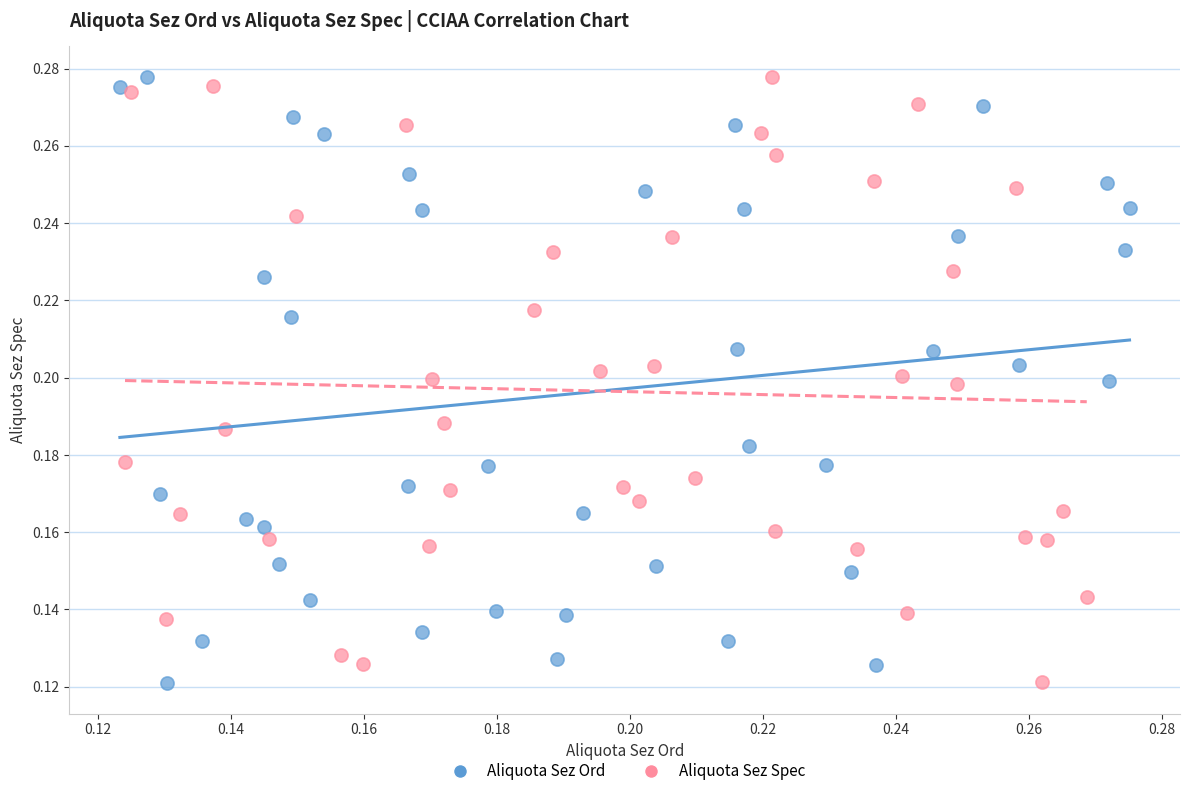

What are all the series names shown in the legend?

Aliquota Sez Ord, Aliquota Sez Spec